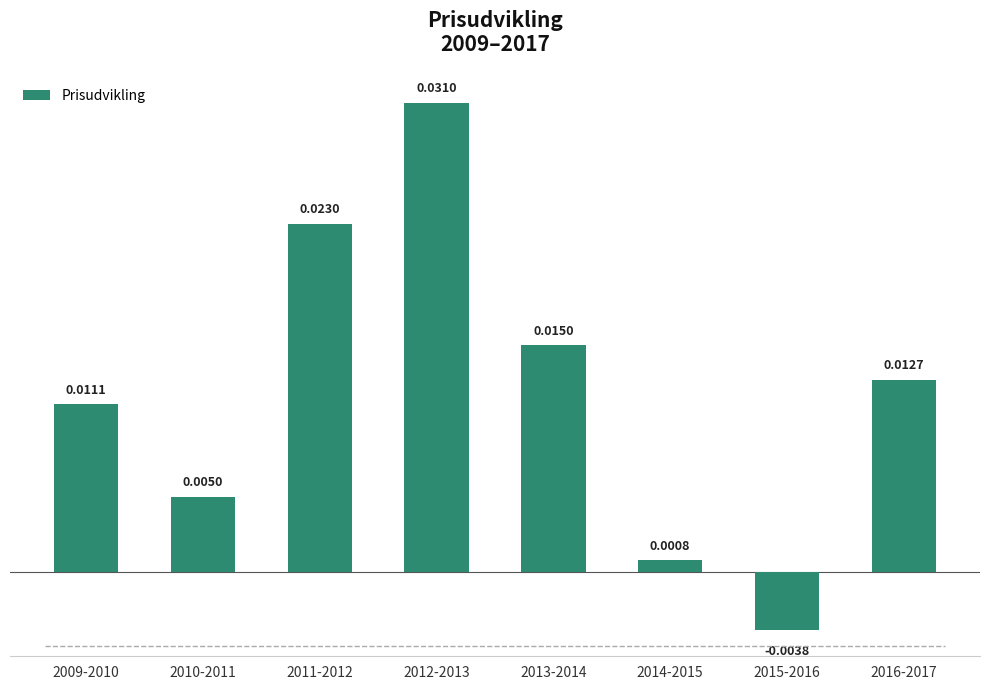

List the labels in order of value, smallest first.

2015-2016, 2014-2015, 2010-2011, 2009-2010, 2016-2017, 2013-2014, 2011-2012, 2012-2013